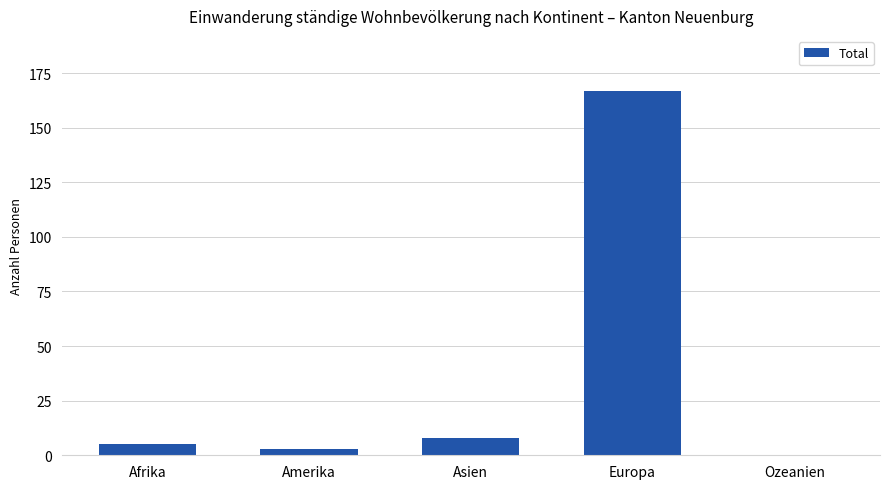

Is it true that the value at Ozeanien is -76?

False